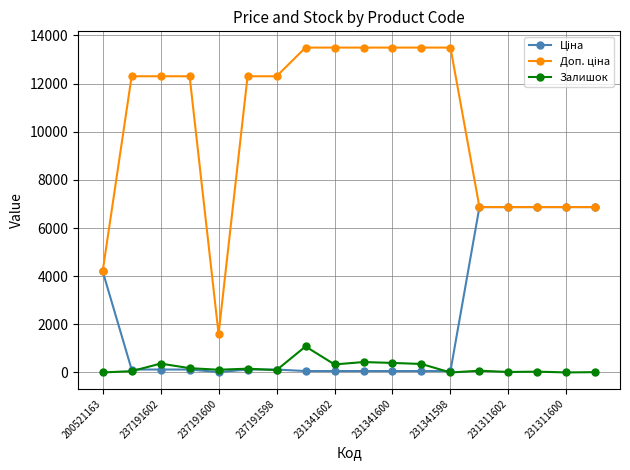

At how many categories does at least one series exceed 2699?

17